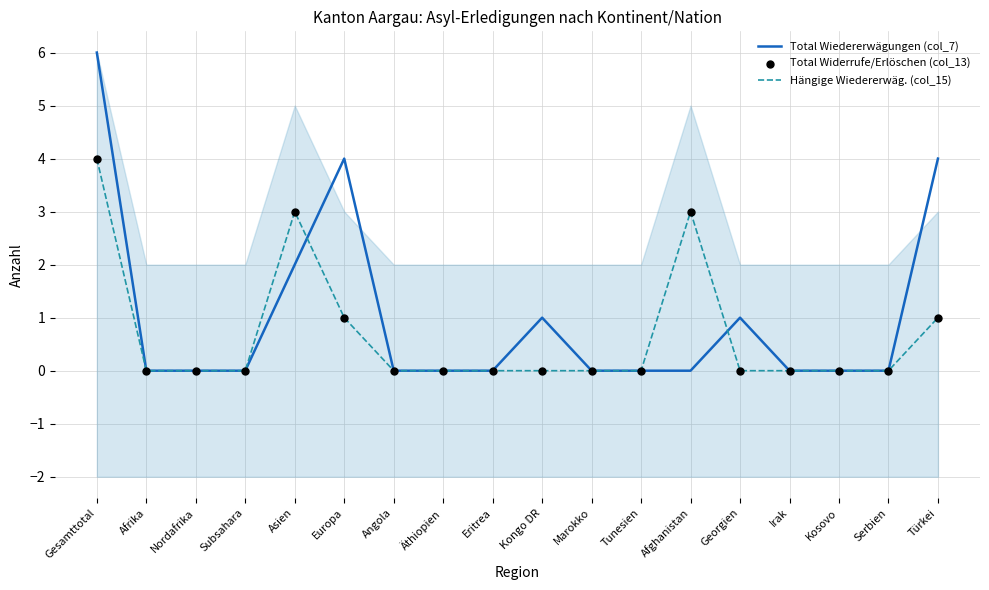

Which series has the widest spread of Y values?

Total Wiedererwägungen (col_7)